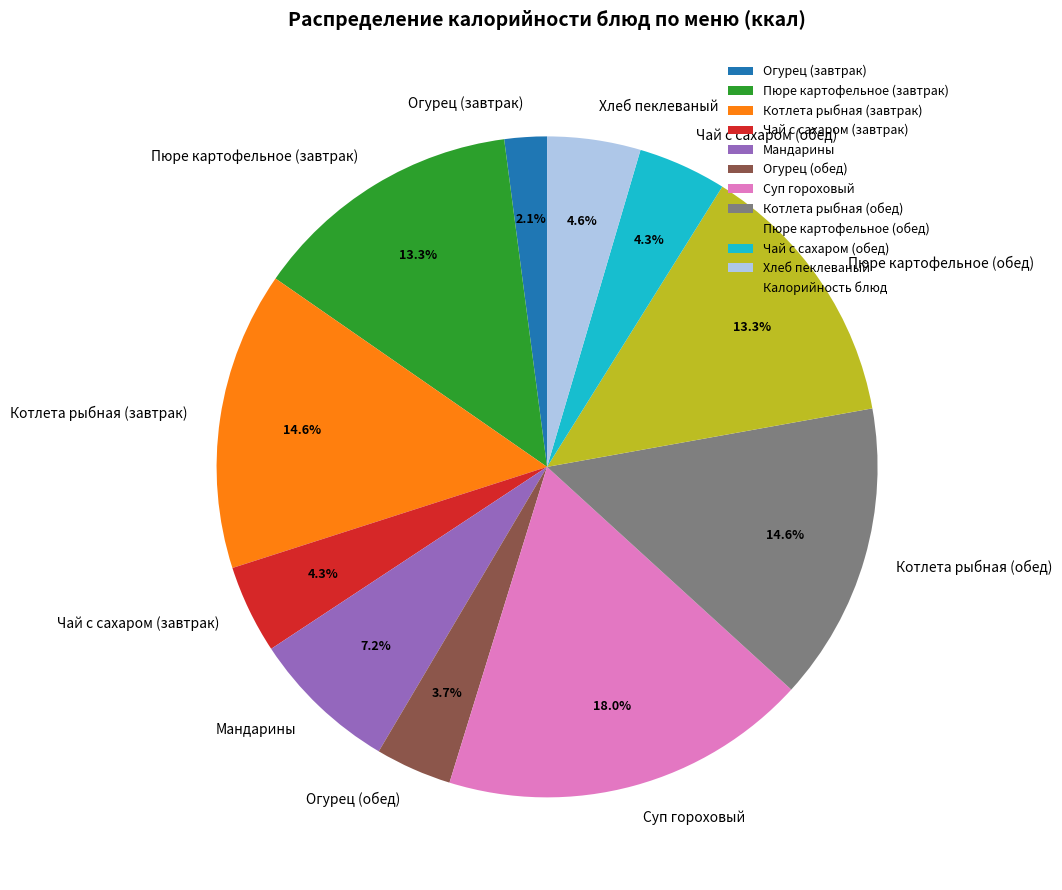

Approximately how many times larger is the value at Хлеб пеклеваный compared to Котлета рыбная (обед)?

0.3